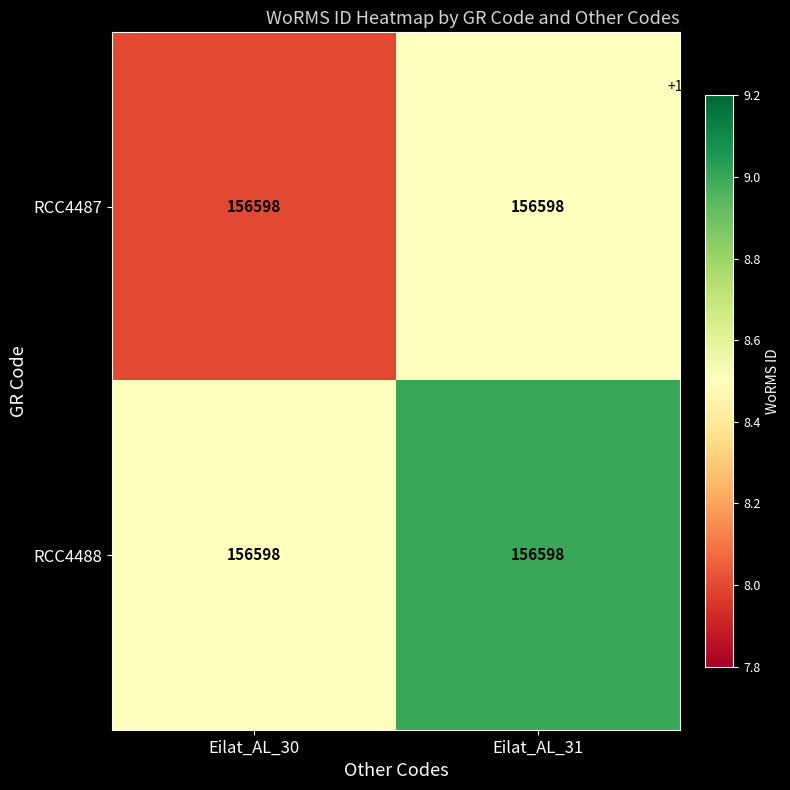

Reading left to right, list all the values displayed in this chart.

RCC4487: Eilat_AL_30=156598.0	Eilat_AL_31=156598.0
RCC4488: Eilat_AL_30=156598.0	Eilat_AL_31=156598.0